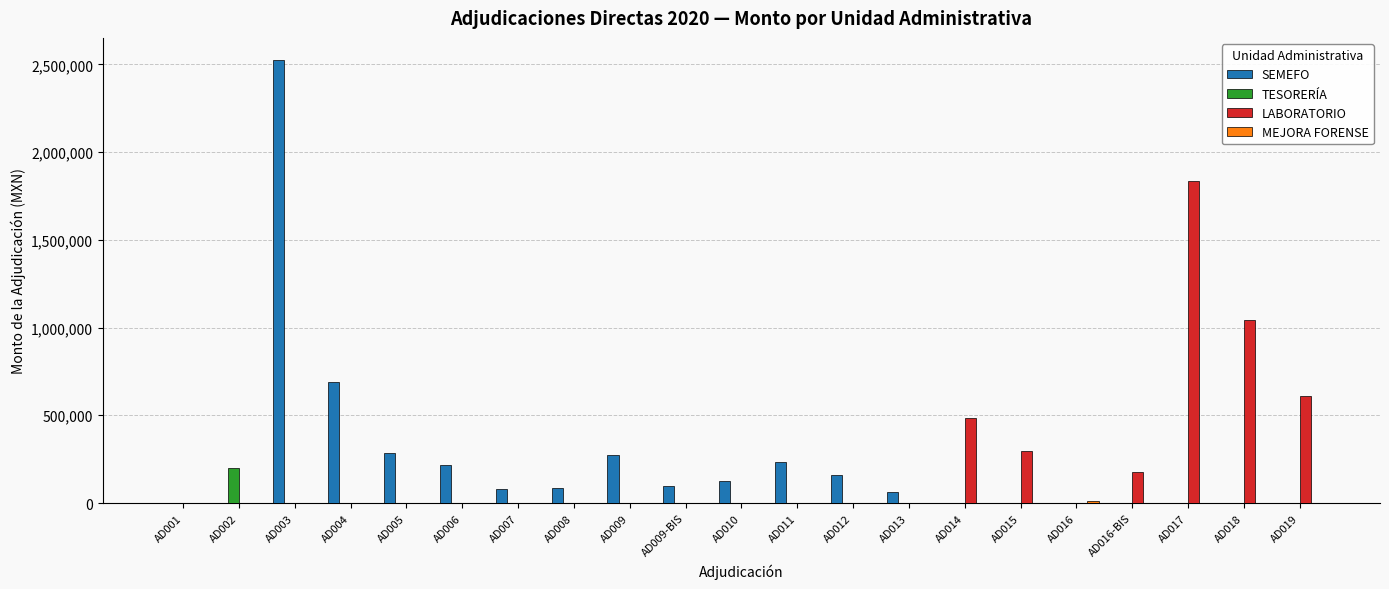

Which series has the widest spread of values?

SEMEFO